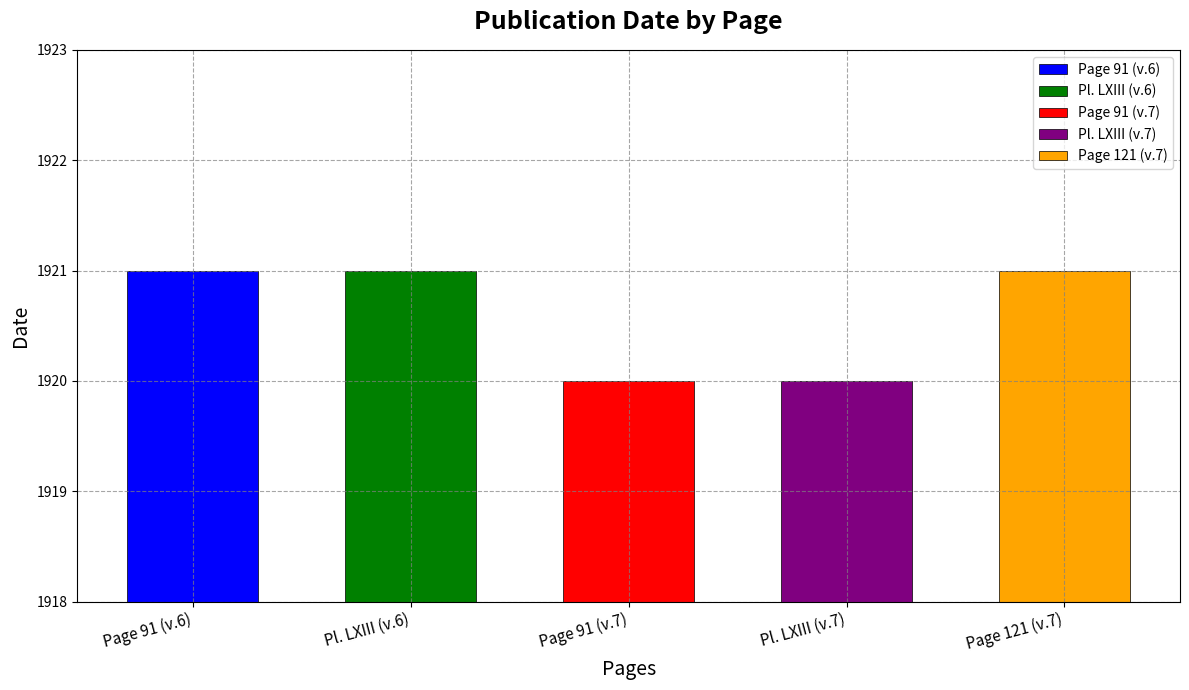

What is the sum of all values?

9603